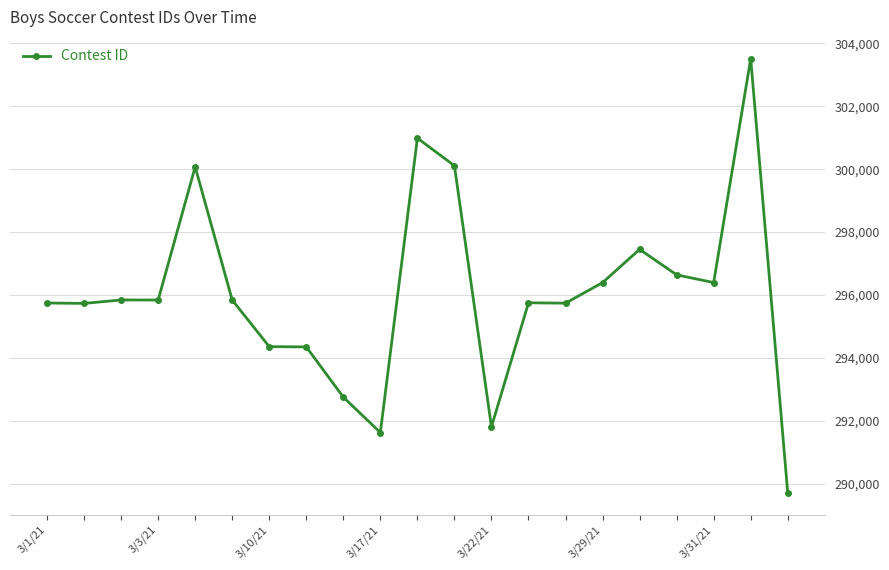

How many lines are shown in the chart?

1